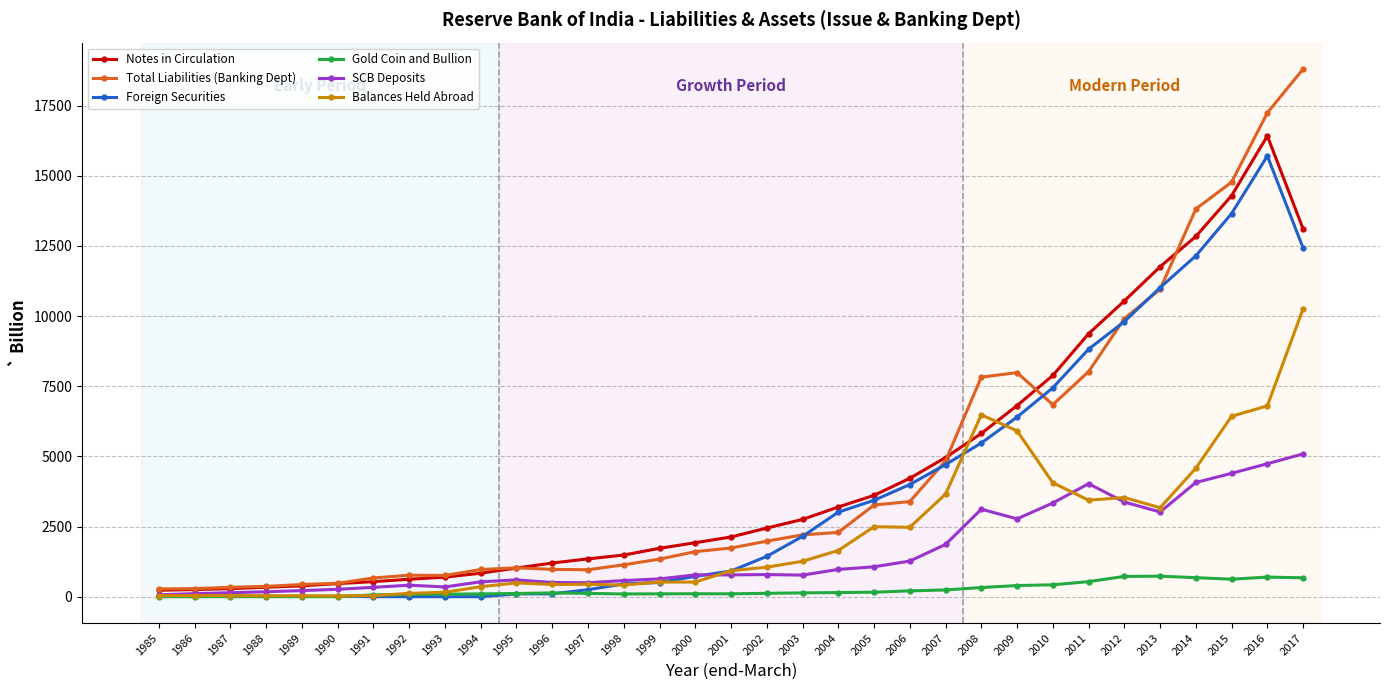

What is the difference between the highest and lowest values at 2015?

14146.1